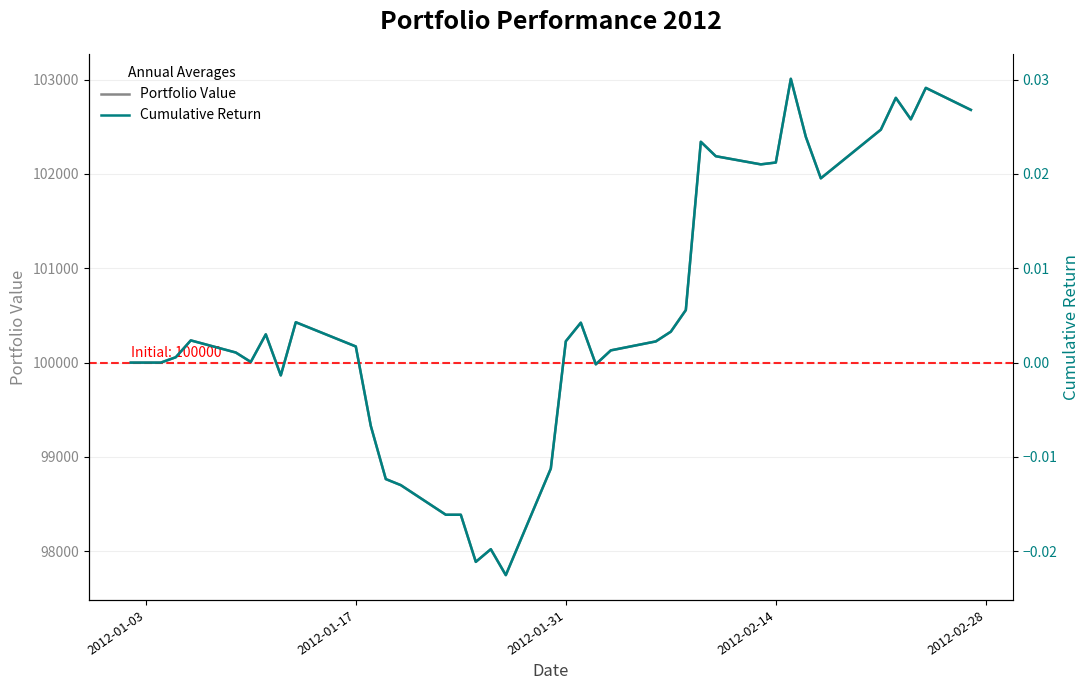

True or false: Portfolio Value and Cumulative Return intersect in this chart.

False